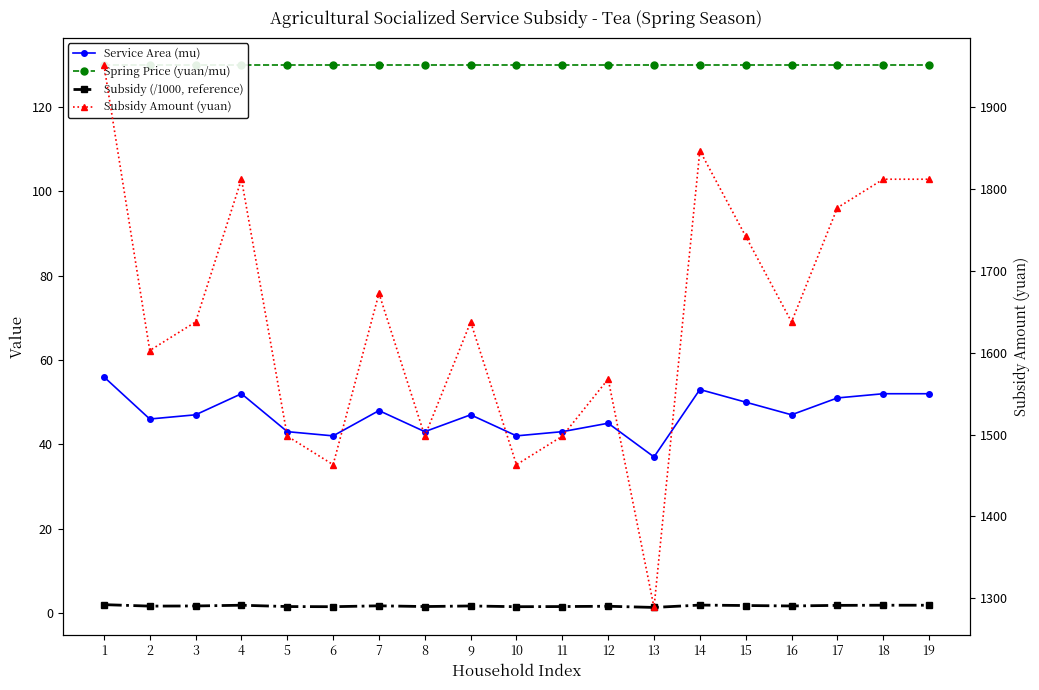

What is the value of the Subsidy (/1000, reference) point at the 13th from the left?

1.3